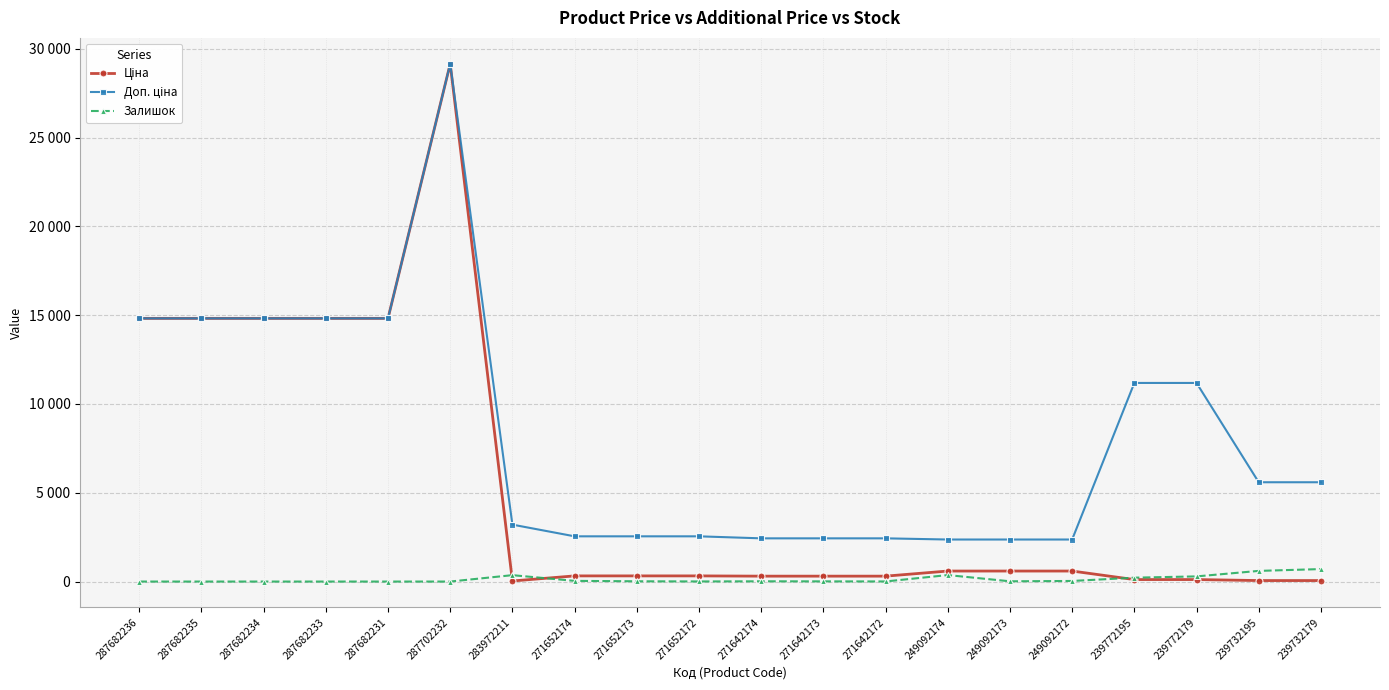

Which has a higher value, 249092174 or 271652173?

249092174